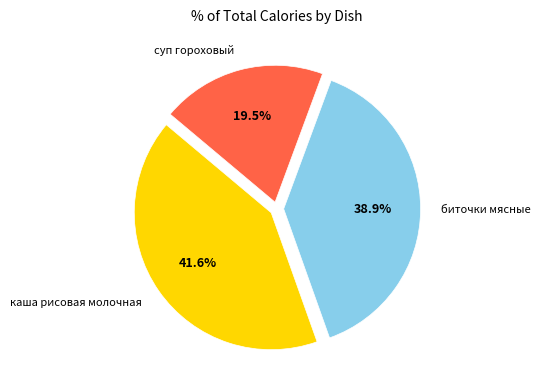

Is каша рисовая молочная the majority of the pie?

No